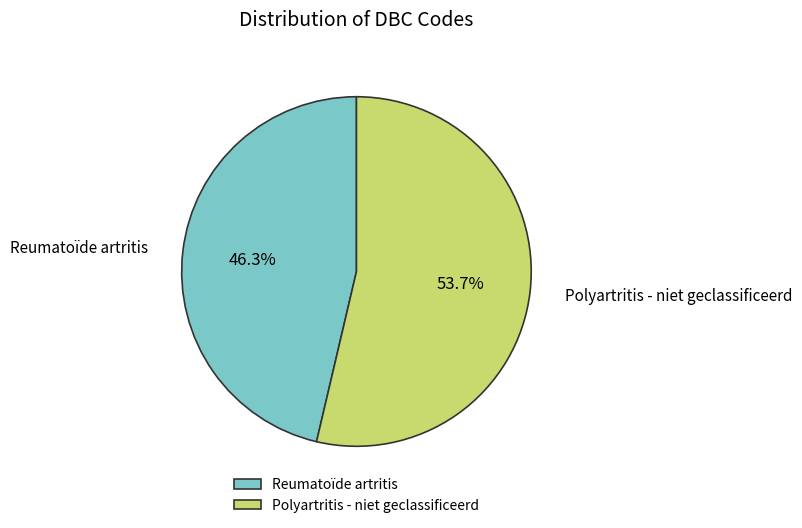

How much of the chart is everything except Reumatoïde artritis?

53.7%